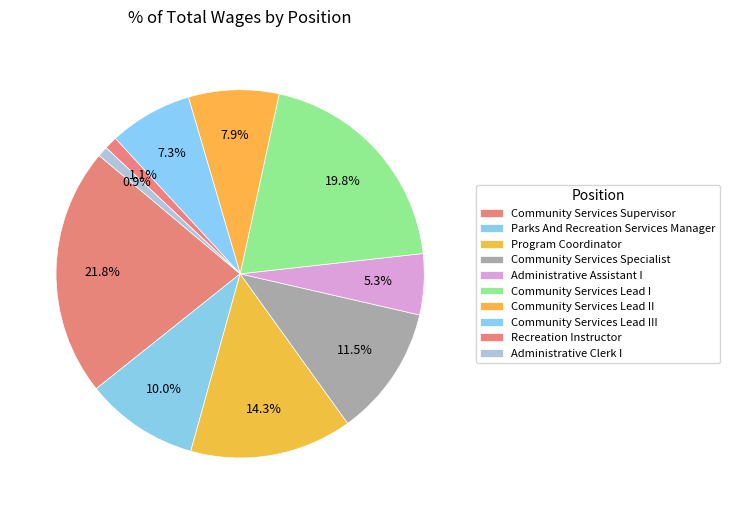

To the nearest percent, what is the average slice percentage?

10%